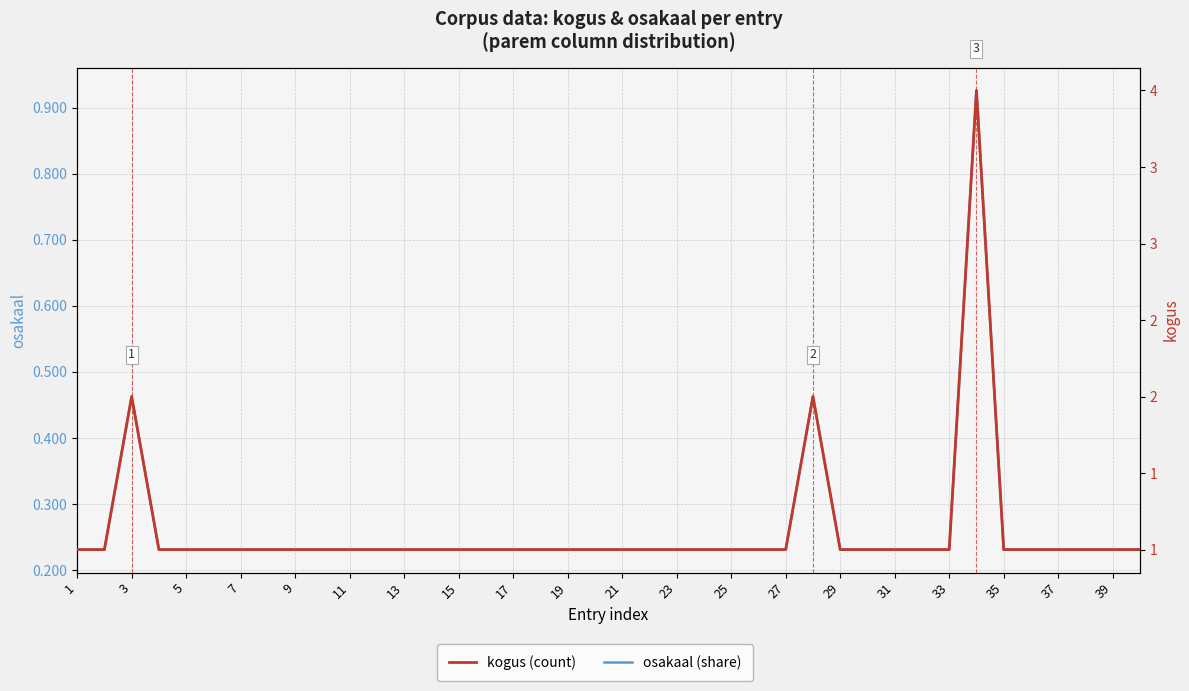

What are all the series names shown in the legend?

osakaal (share), kogus (count)